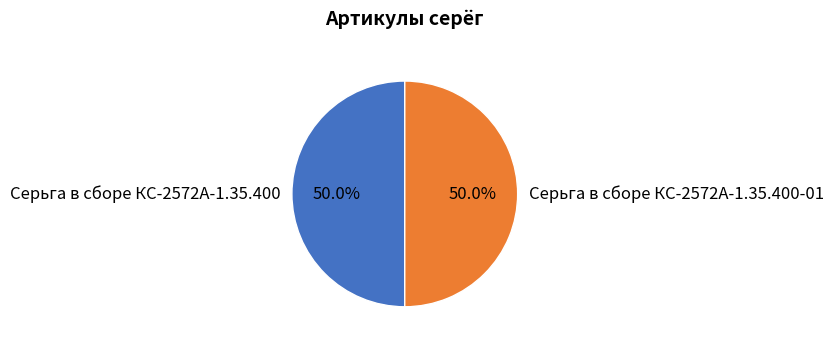

The Серьга в сборе КС-2572А-1.35.400-01 slice represents 50% of the pie. True or false?

True